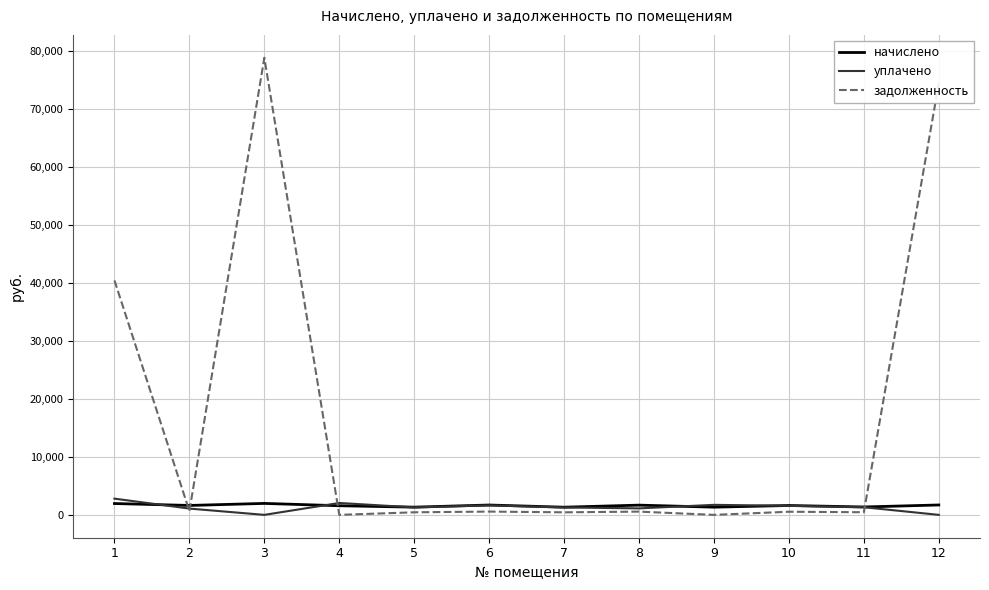

Which series has the largest total across all categories?

задолженность